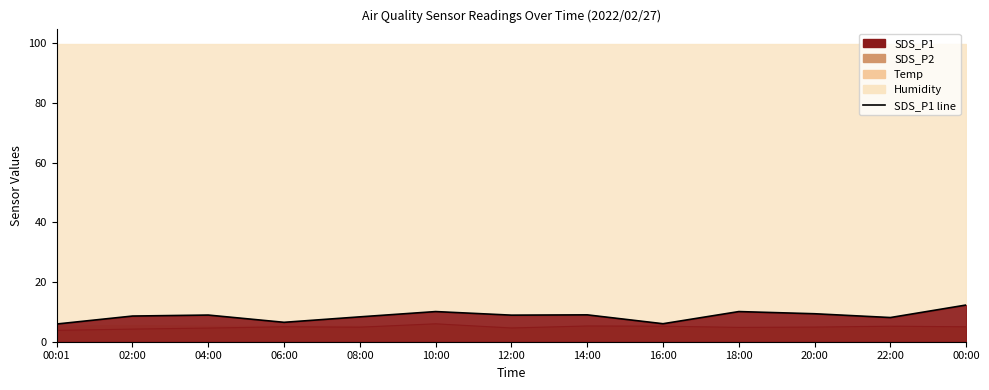

At how many categories does at least one series exceed 7?

10